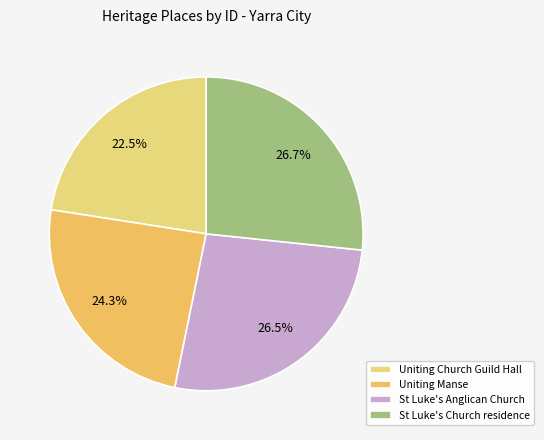

Rank the categories by value from highest to lowest.

St Luke's Church residence, St Luke's Anglican Church, Uniting Manse, Uniting Church Guild Hall